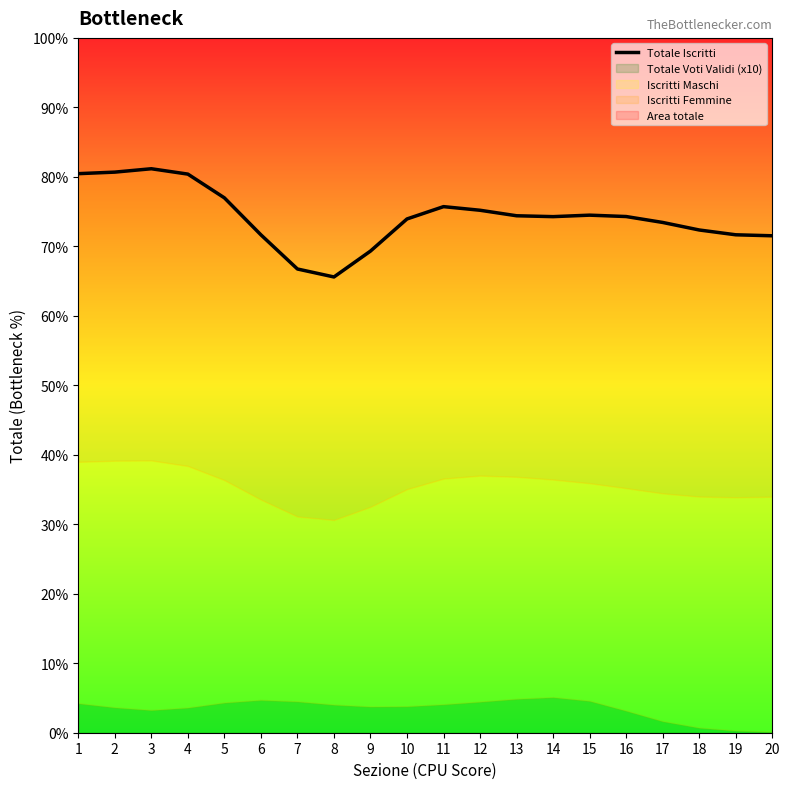

Read the value at 17.

807.8